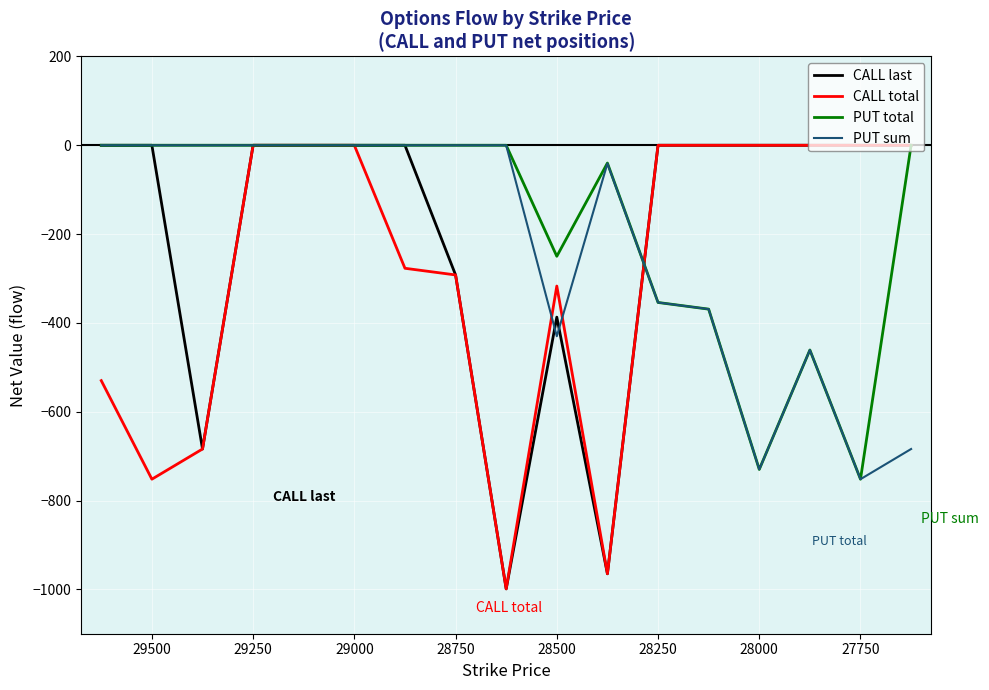

In CALL total, how many points are lower than both neighbors (excluding endpoints)?

3